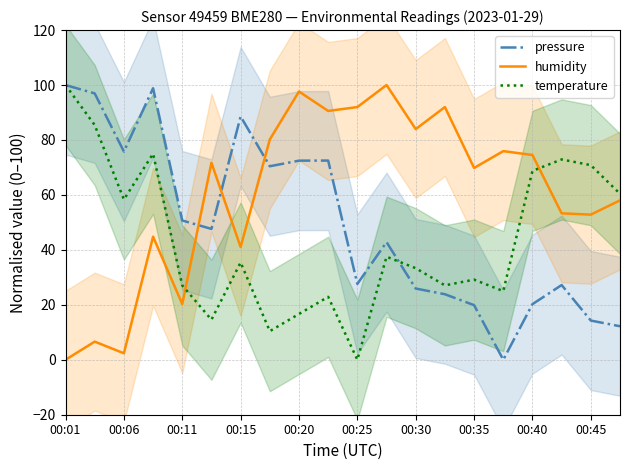

Which category has the highest value in the temperature series?

00:01